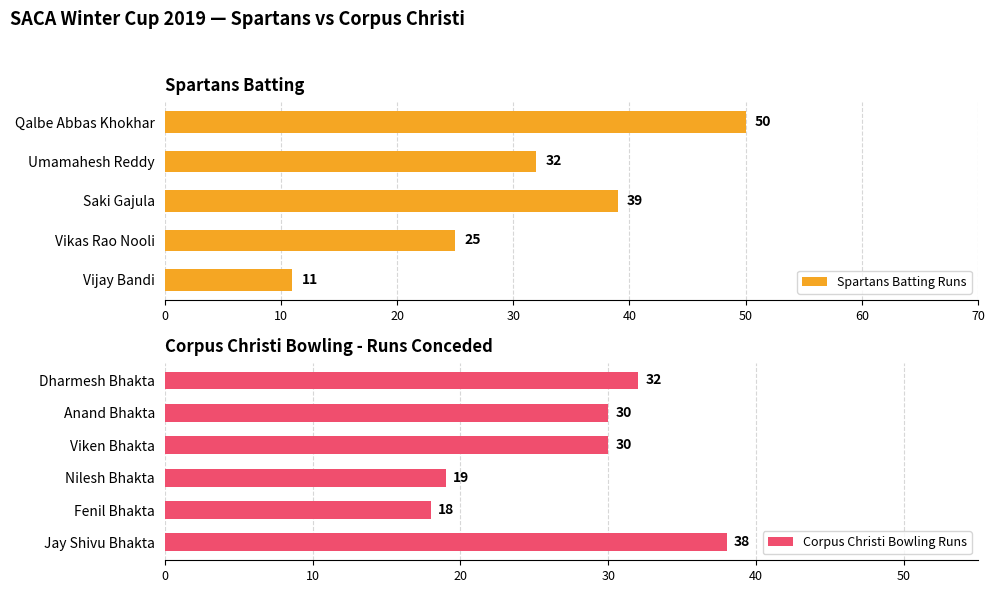

What is the difference between the maximum and minimum values?

20